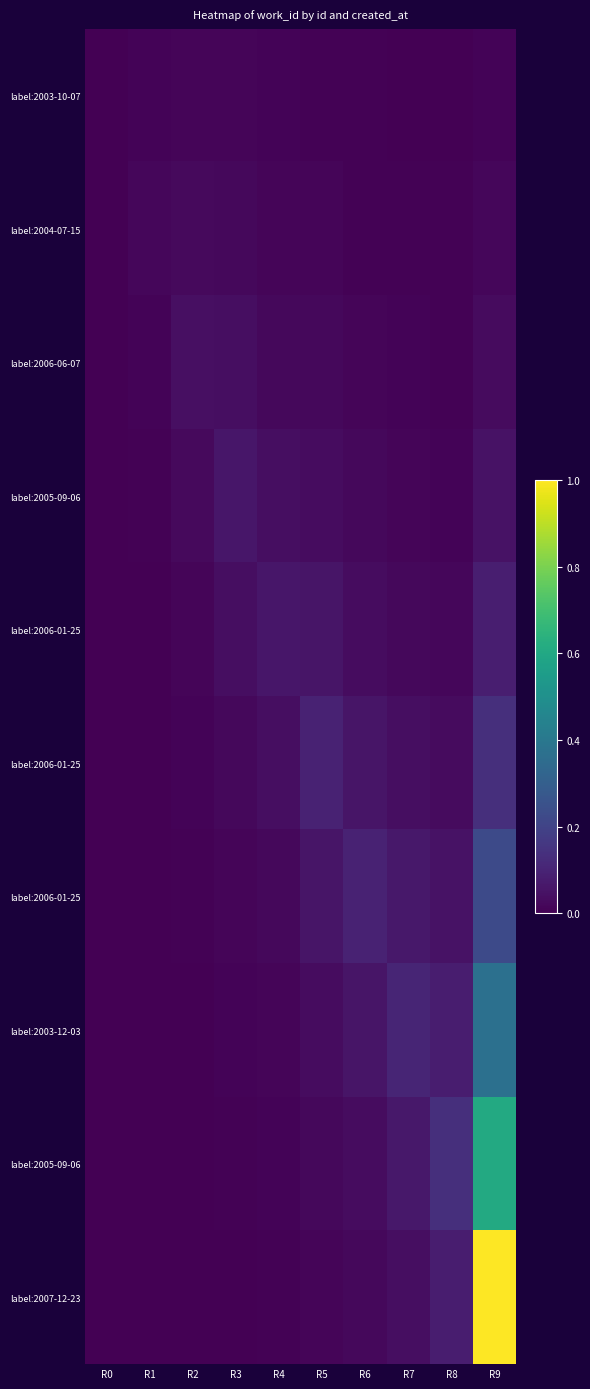

Which label corresponds to the largest value in the chart?

R9